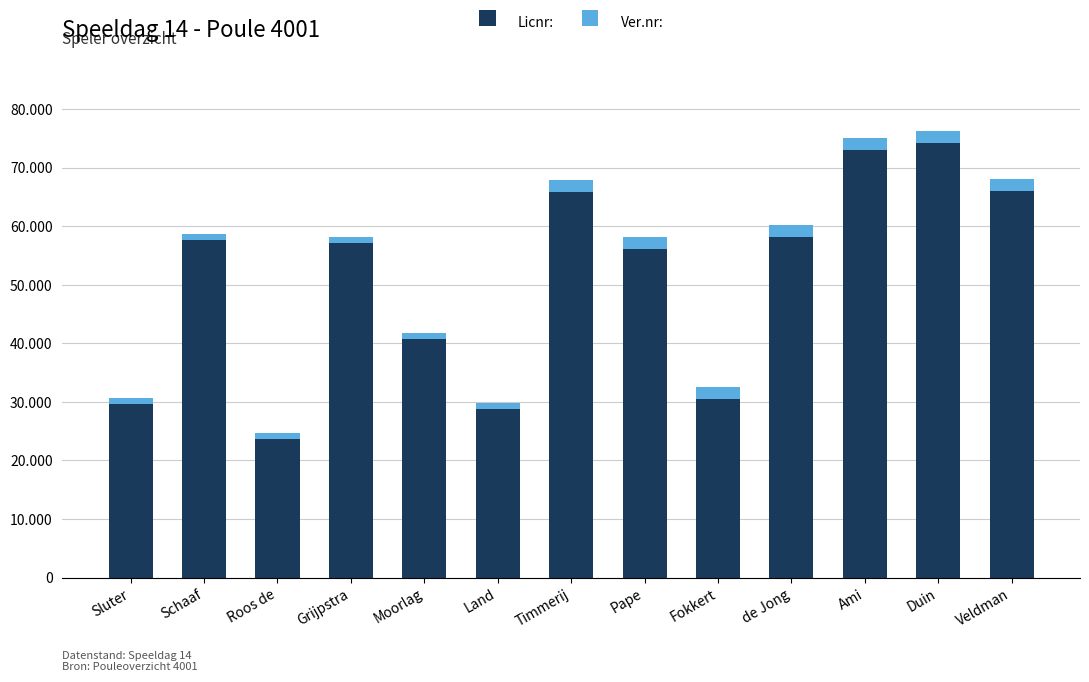

At which category is the sum across all series the highest?

Duin